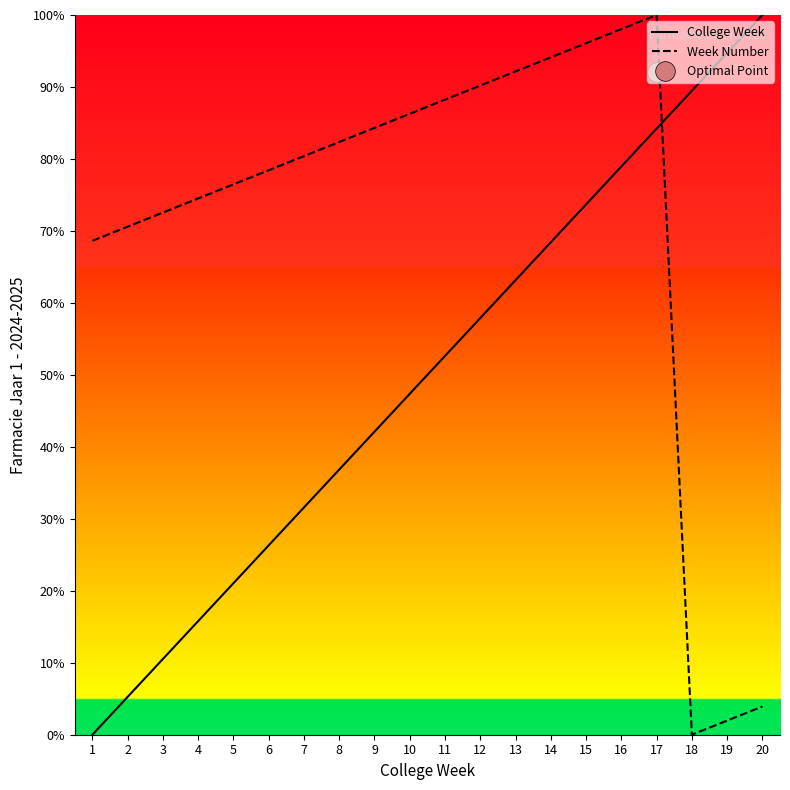

Which series reaches the maximum Y coordinate?

College Week